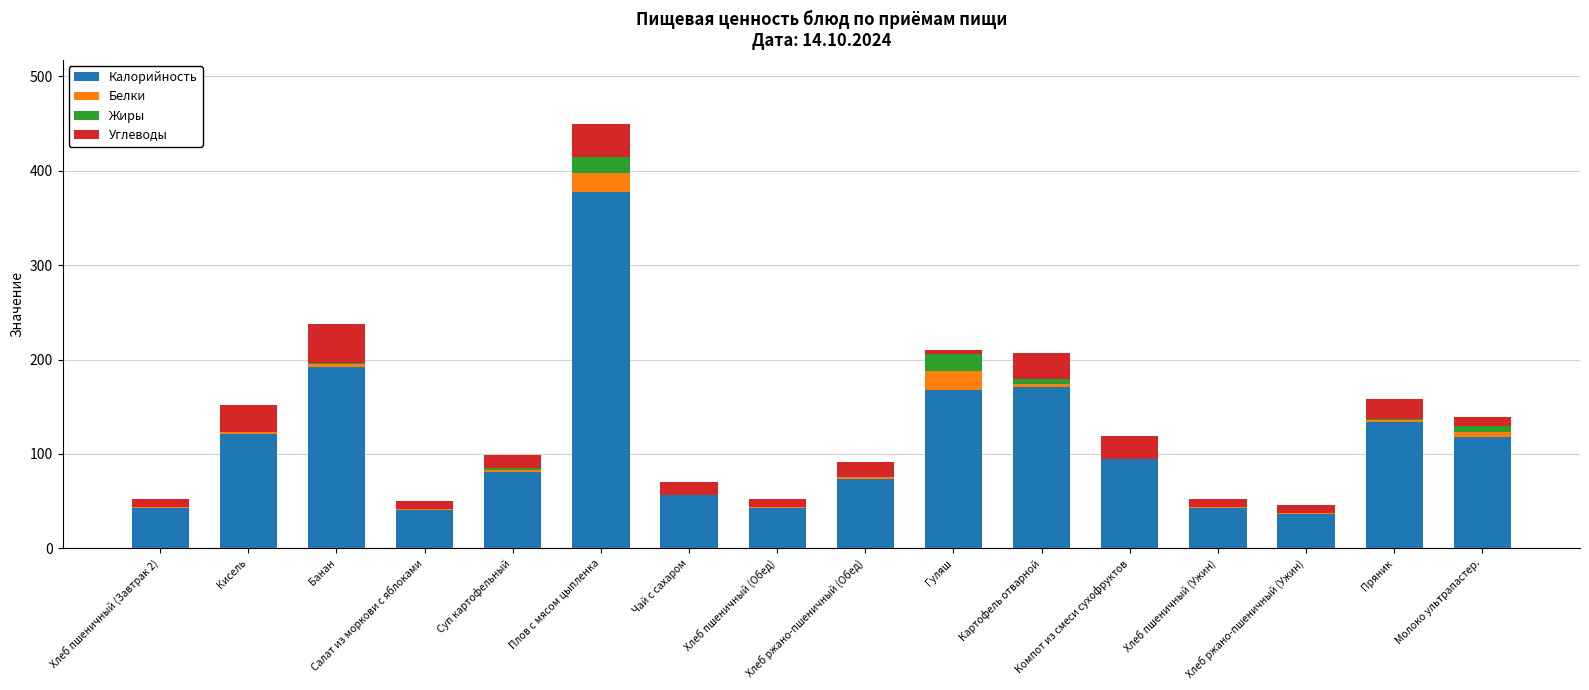

What is the sum of all Калорийность values?

1791.1